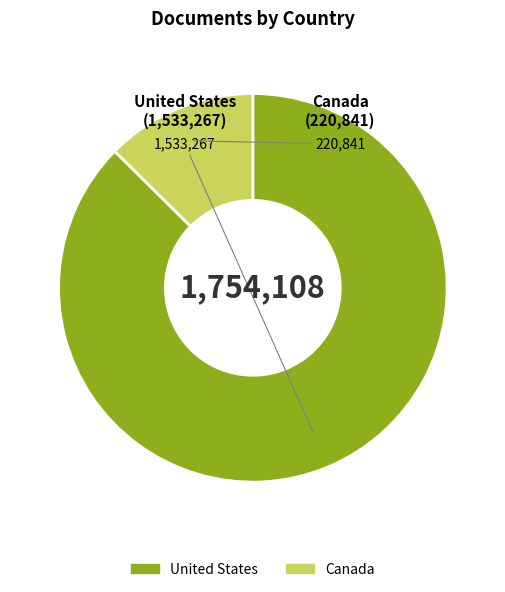

The Canada slice represents 13% of the pie. True or false?

True